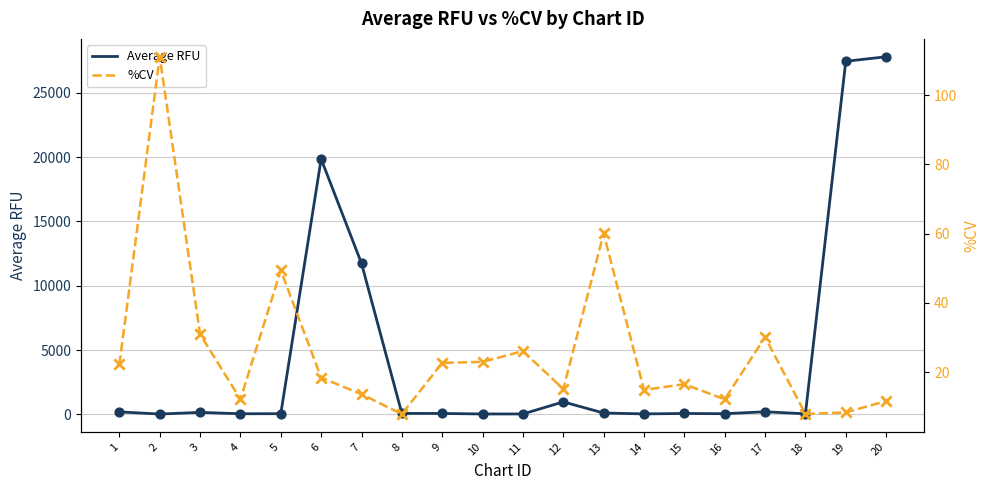

At which category is the sum across all series the highest?

20